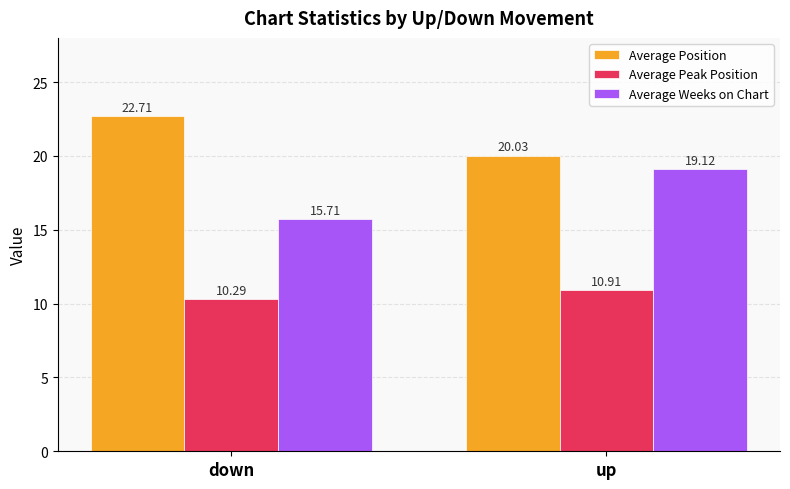

How many groups of bars are there?

2